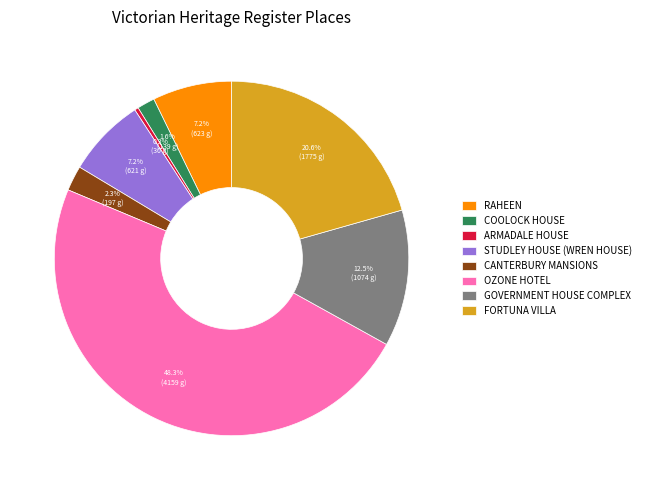

To the nearest percent, what is the difference between the largest and smallest slice percentages?

48%